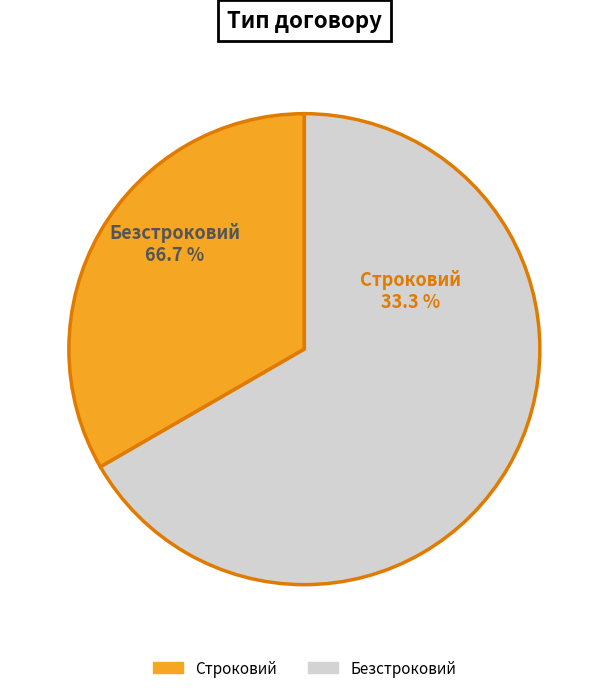

How many slices are in this pie chart?

2